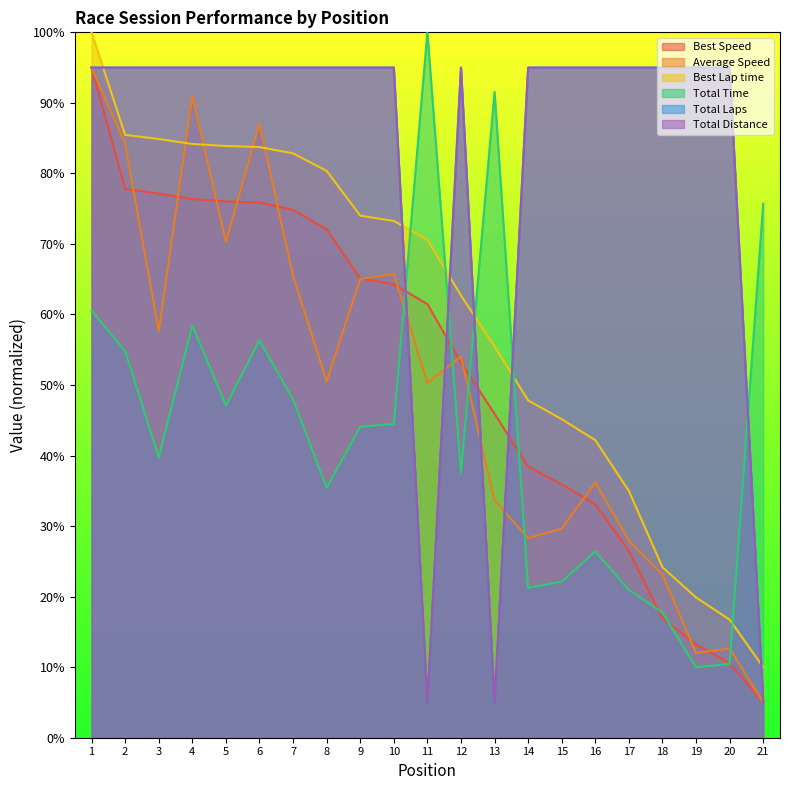

How many categories are shown in the chart?

21